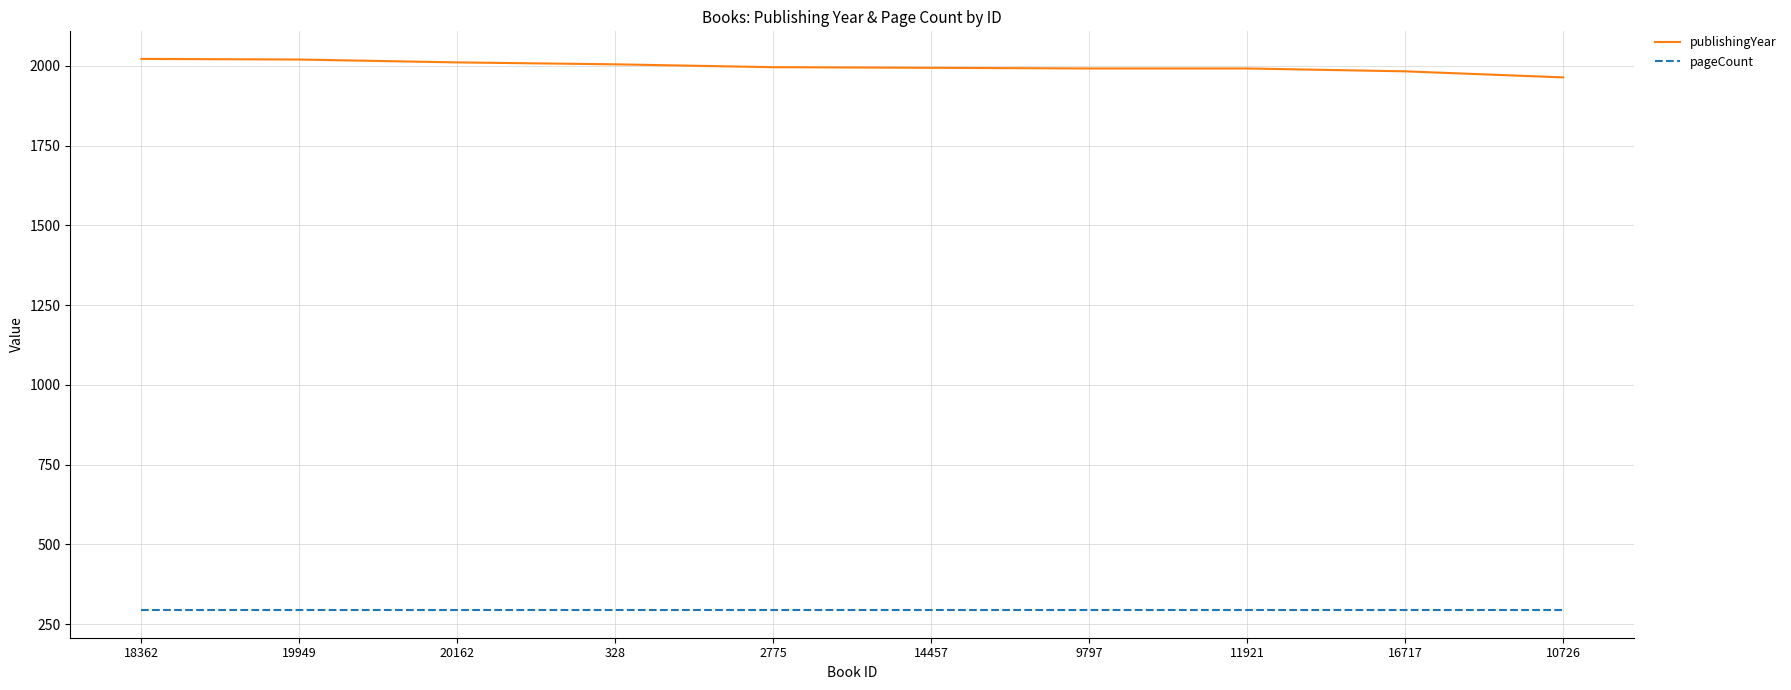

Which series has the largest total across all categories?

publishingYear